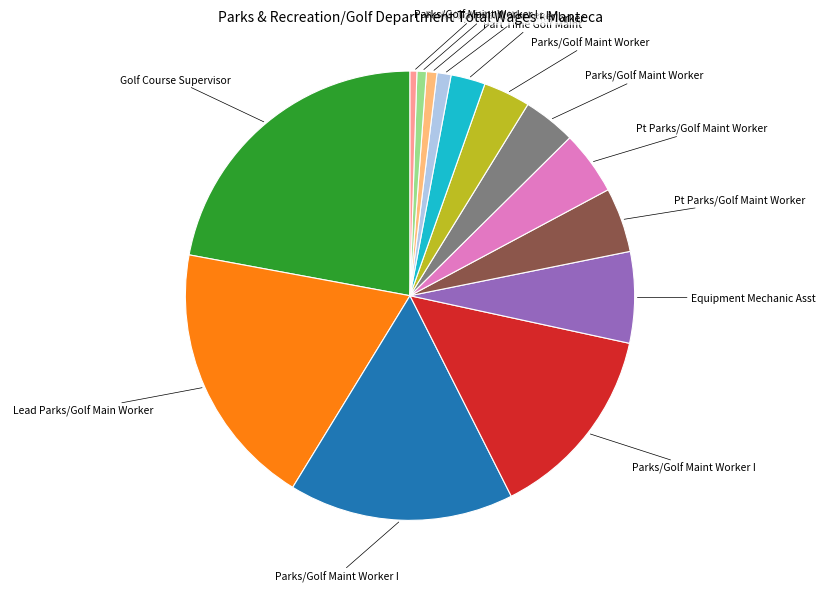

Is there a majority slice in this chart?

No